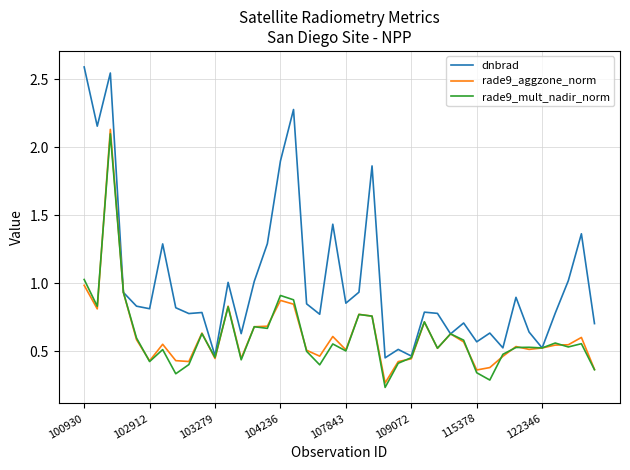

Which series has the widest spread of values?

dnbrad